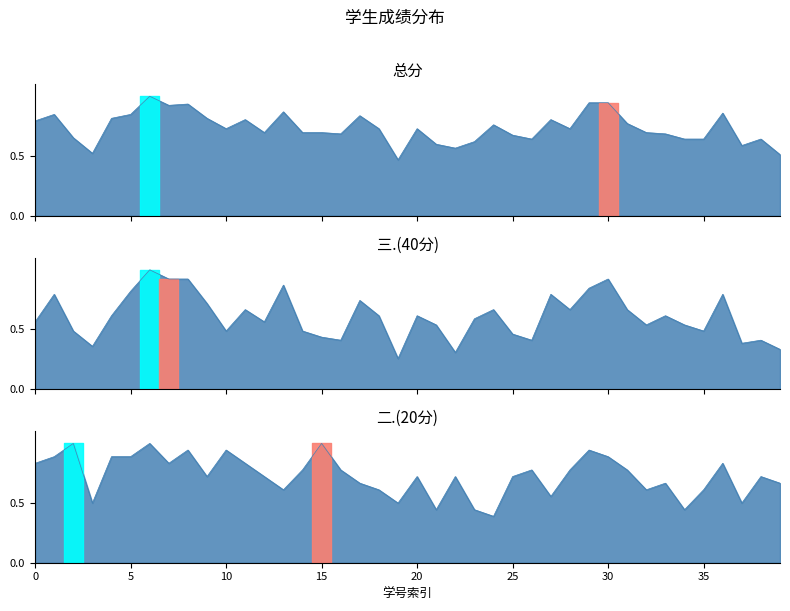

What are all the series names shown in the legend?

总分, 三.(40分), 二.(20分)